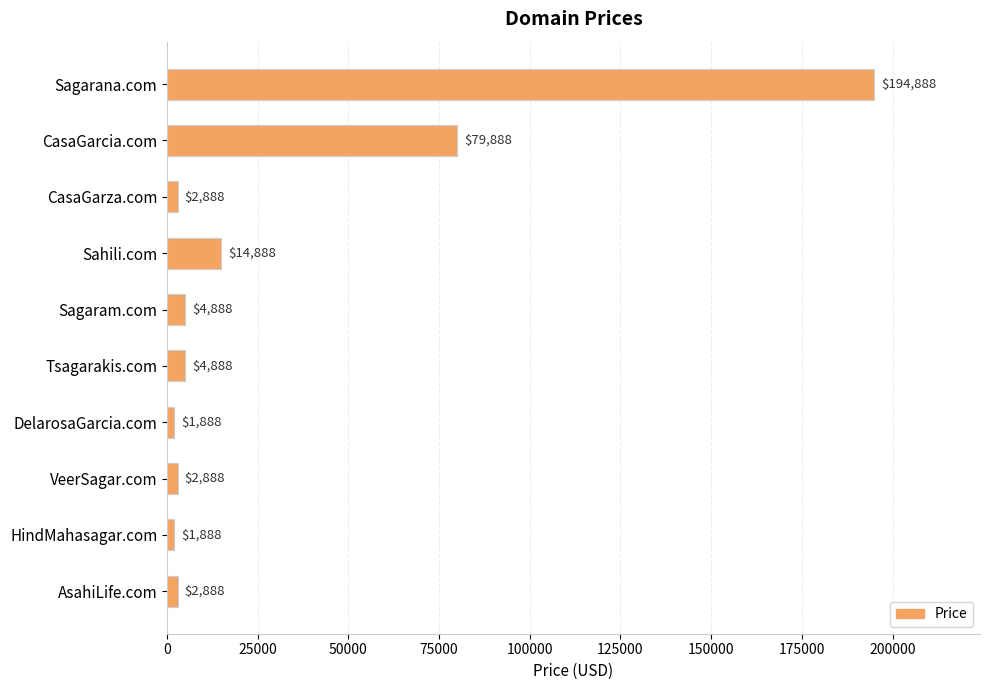

Approximately how many times larger is the value at VeerSagar.com compared to AsahiLife.com?

1.0